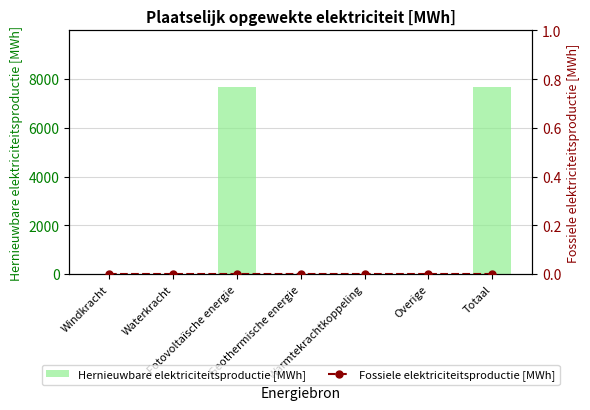

What is the label of the 6th bar from the right?

Waterkracht